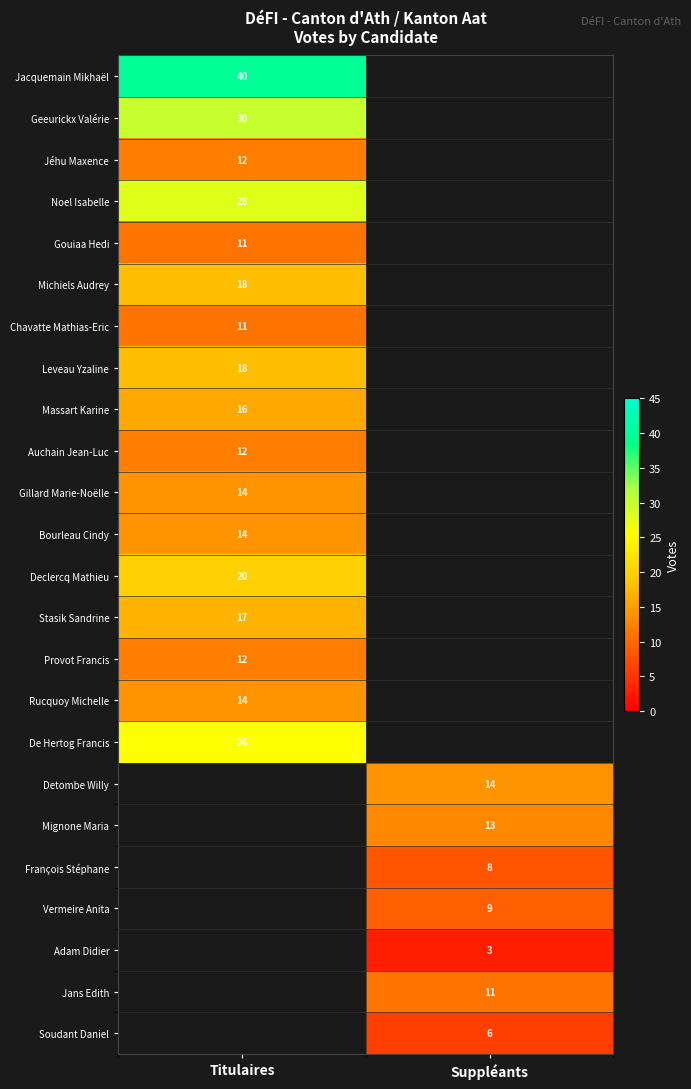

True or false: De Hertog Francis has a value of 11 at Titulaires.

False